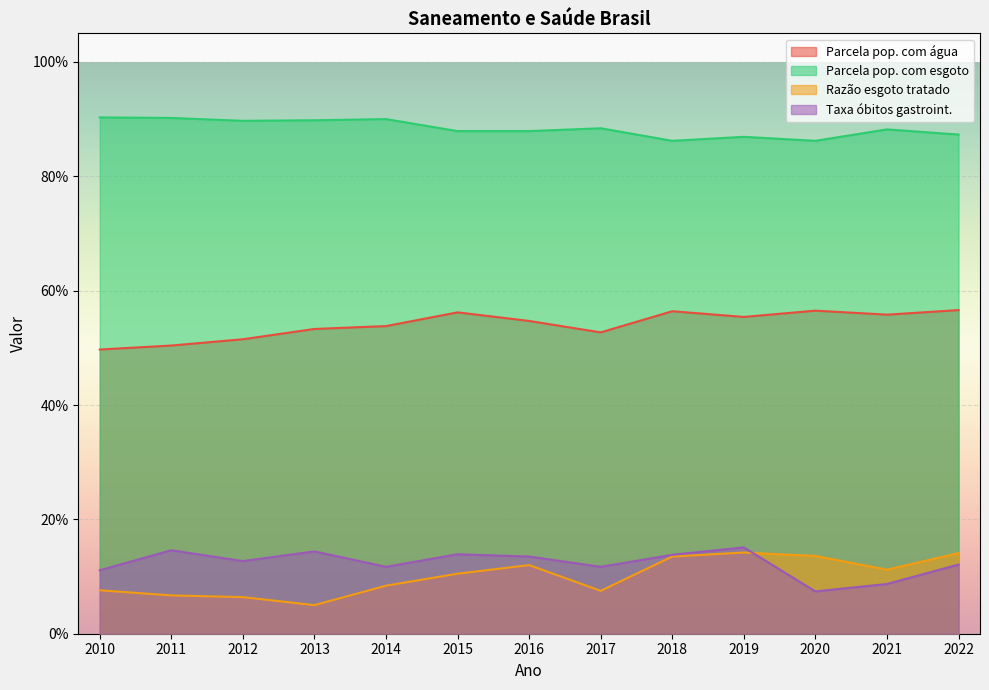

What is the smallest value displayed?

0.1